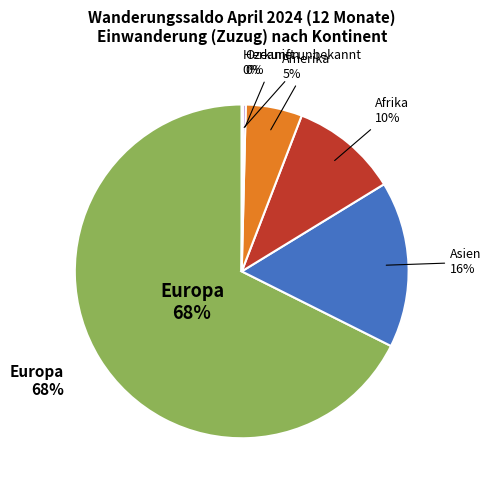

Rank the categories by value from highest to lowest.

Europa, Asien, Afrika, Amerika, Ozeanien, Herkunft unbekannt